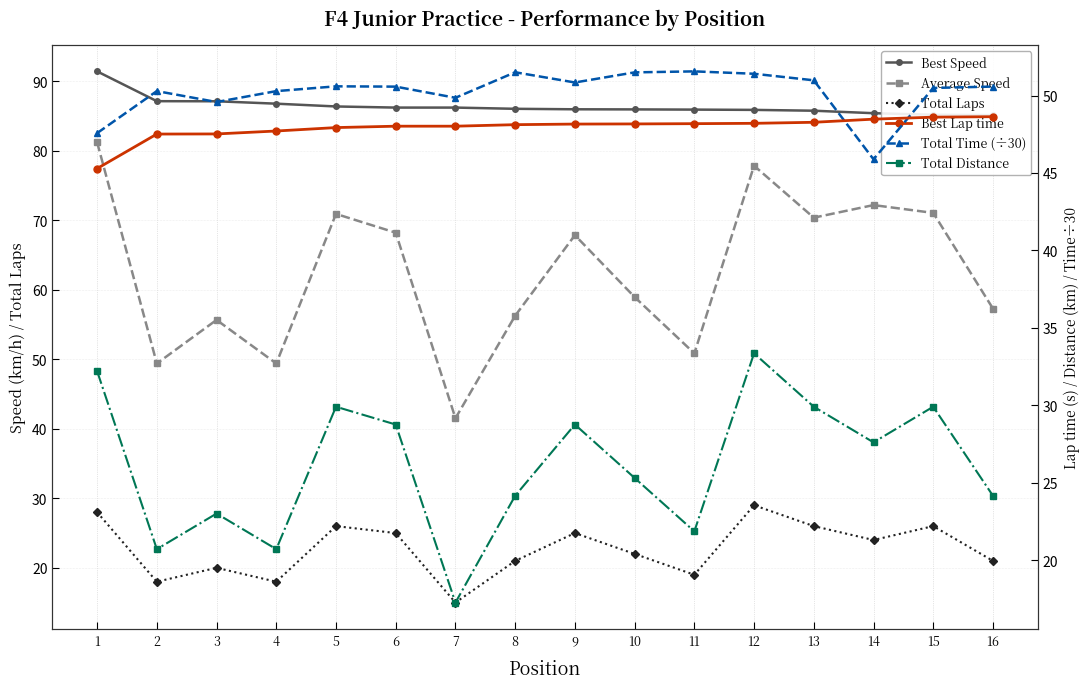

Where is the first local maximum for Total Distance?

3